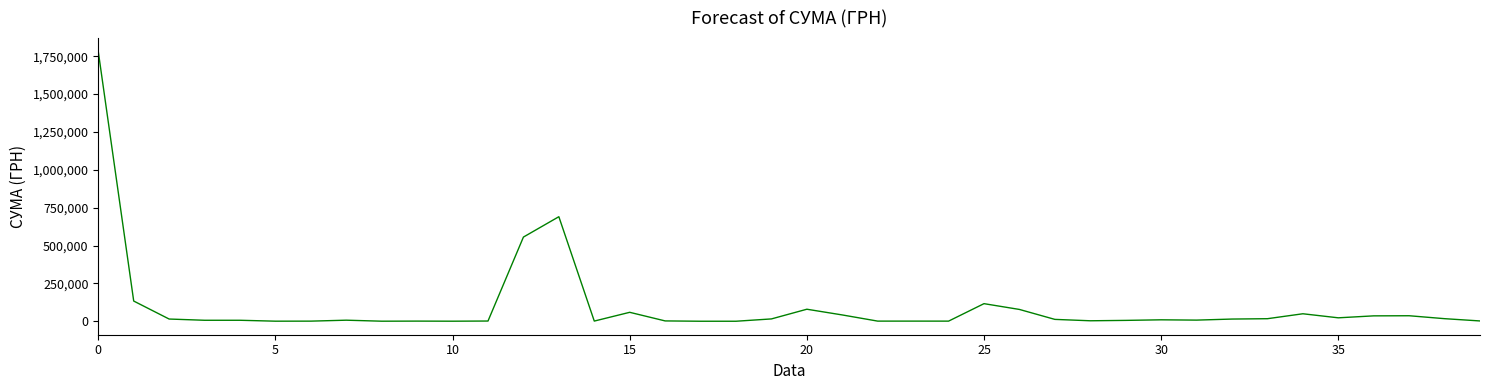

Does the chart display data point markers on the line(s)?

No